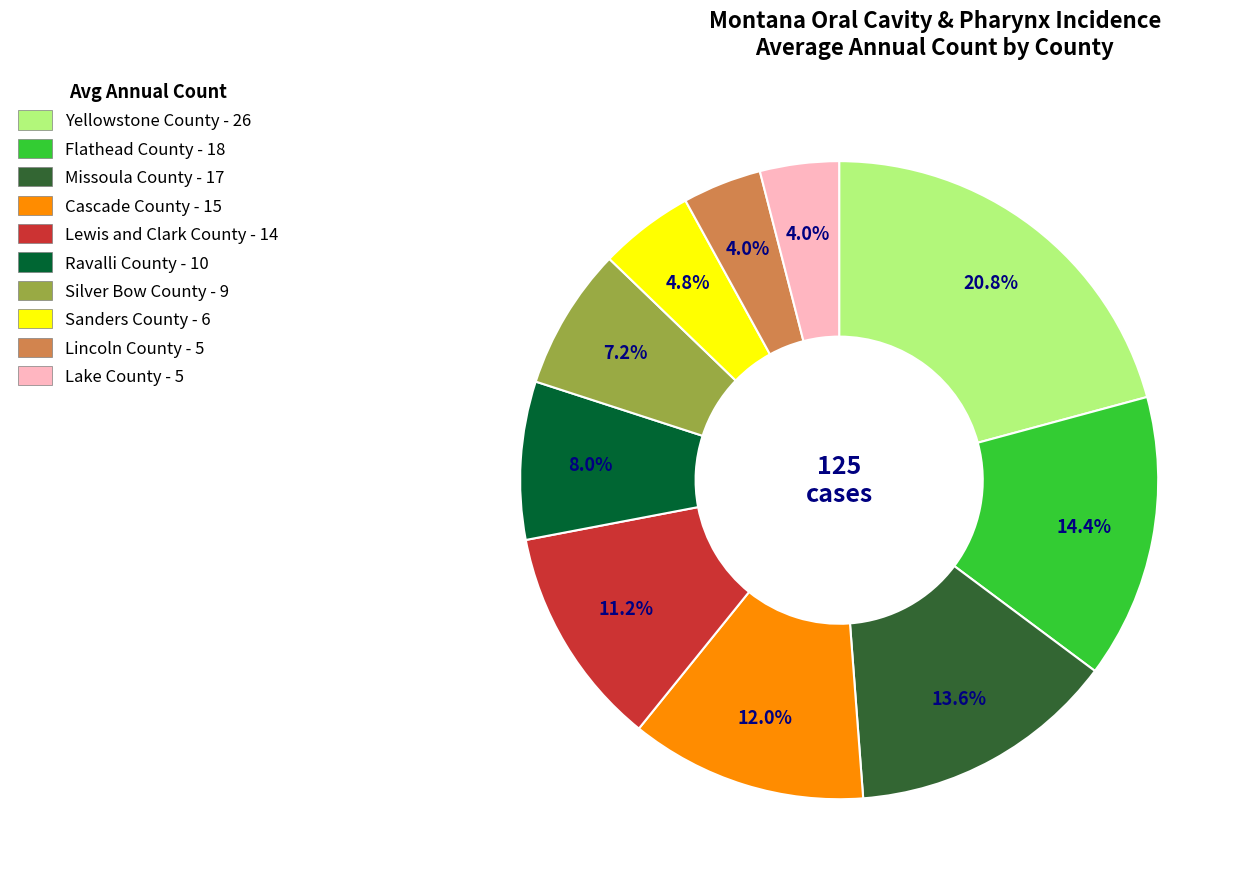

To the nearest percent, what percentage of the pie is Lincoln County?

4%